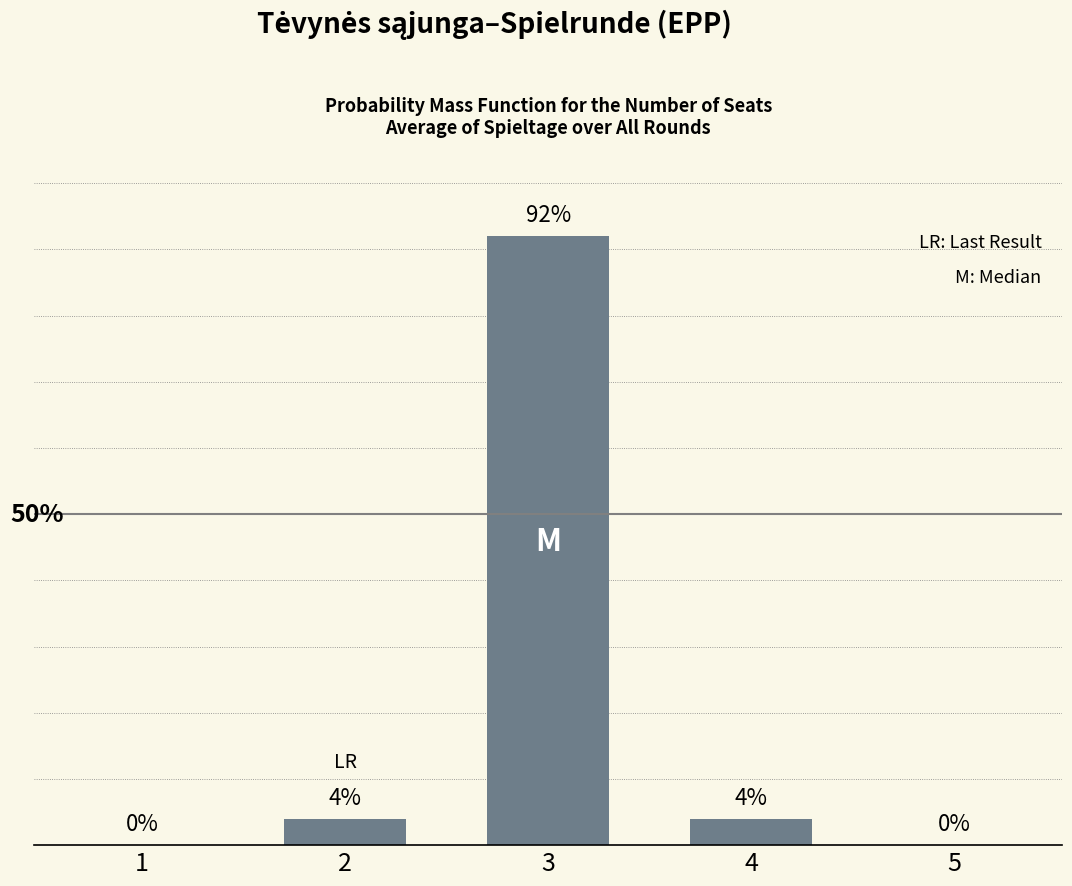

True or false: the data shows -30 at 5.

False